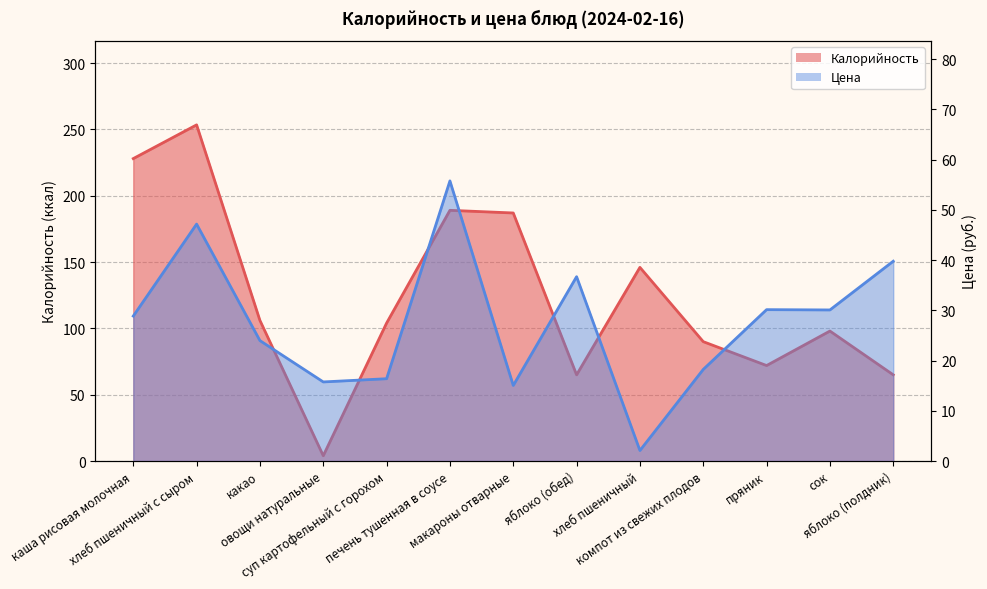

Which label corresponds to the smallest value in the chart?

хлеб пшеничный